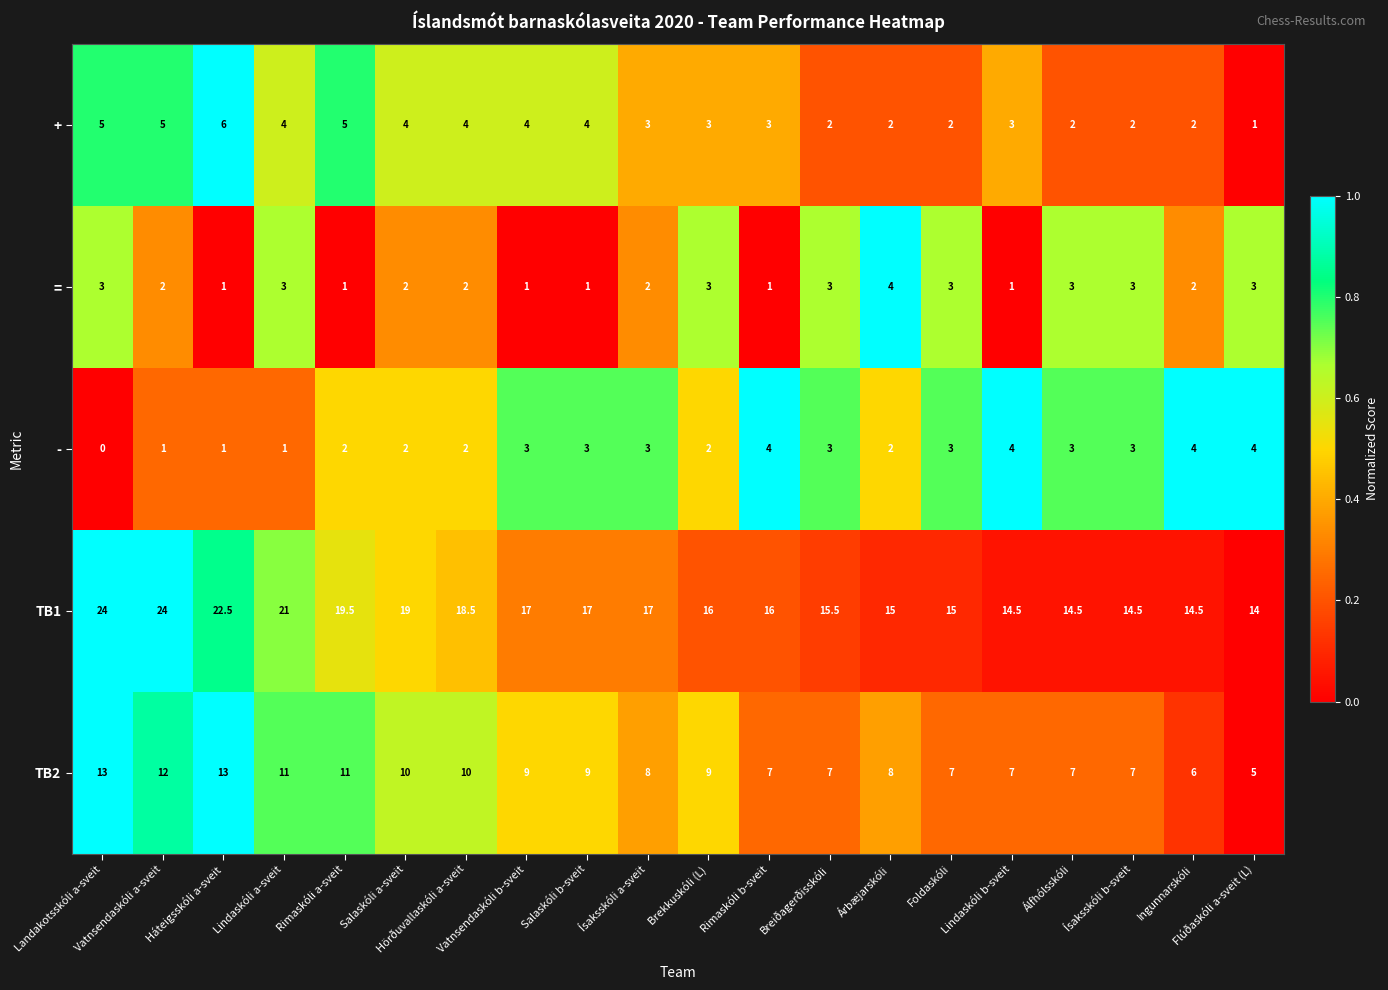

Which series has the widest spread of values?

TB1